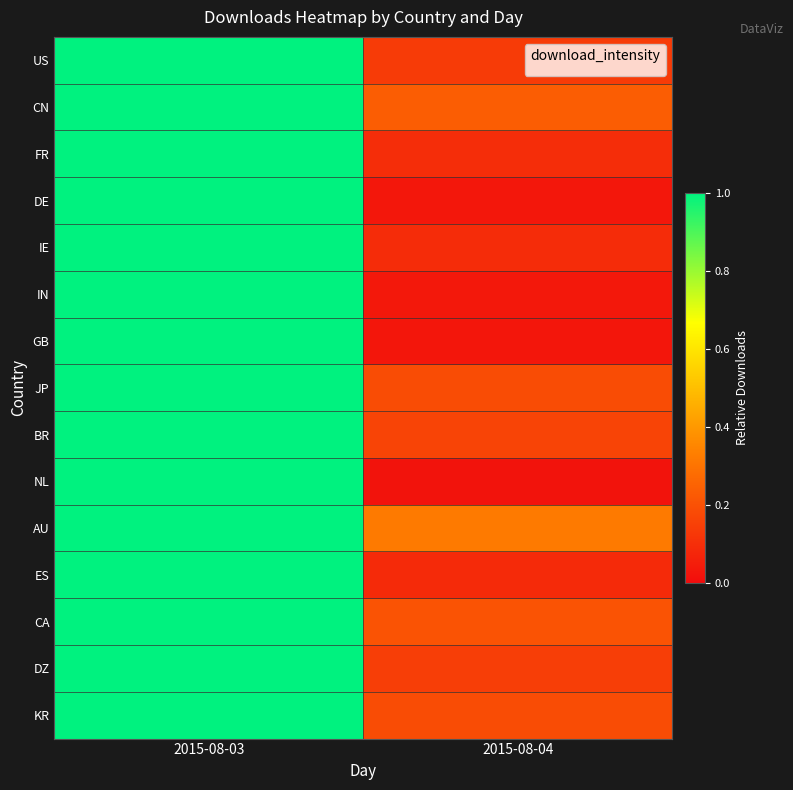

What is the greatest value displayed?

1.0